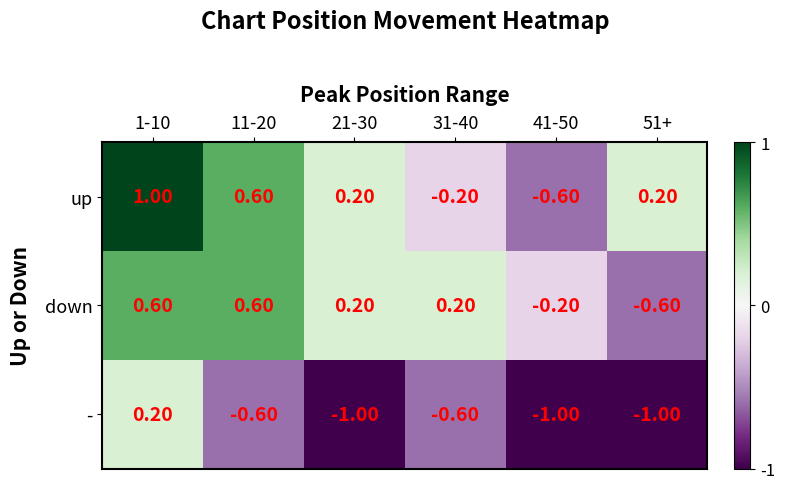

How many data points does each series have?

6